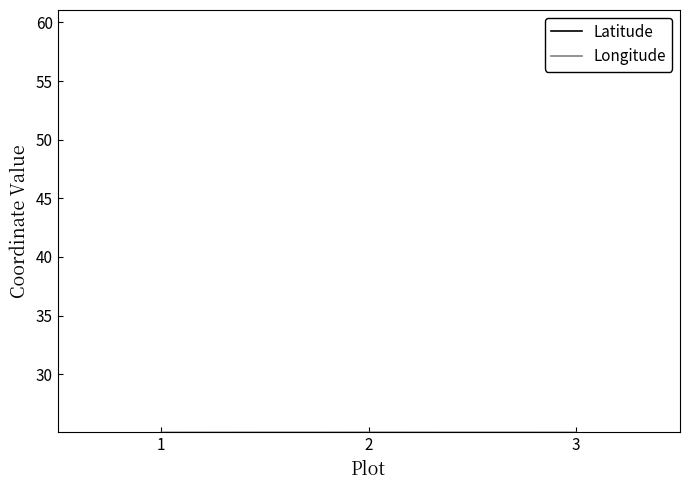

What is the total value across all series at 1?

86.1